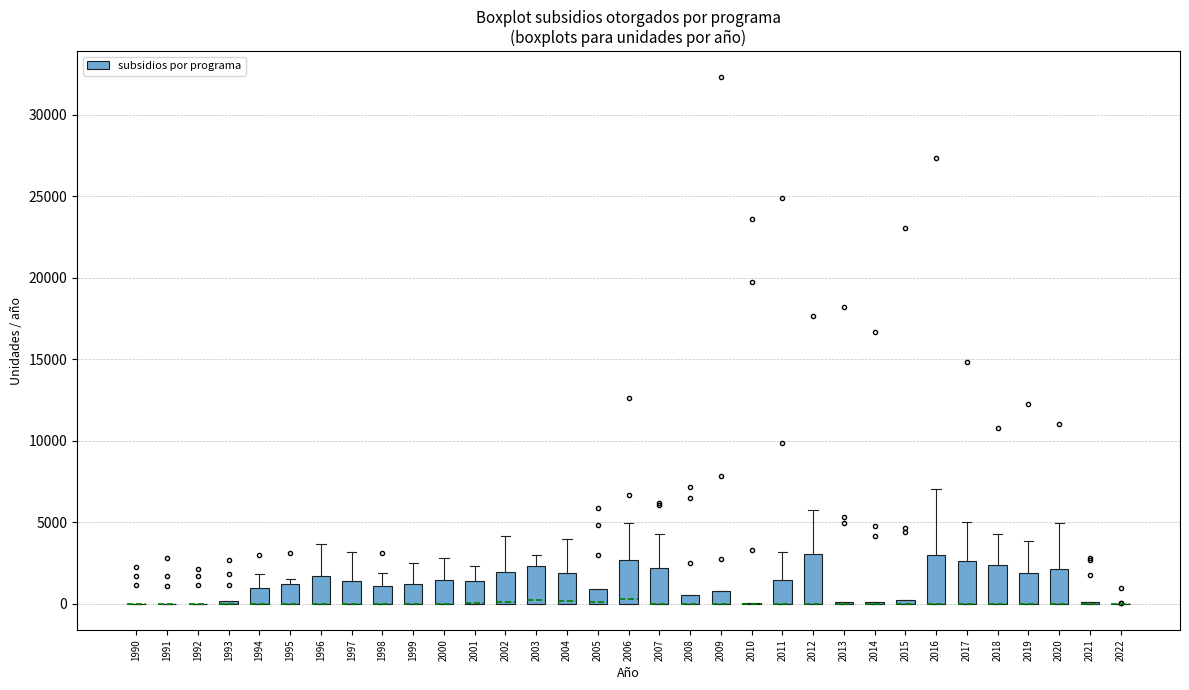

Where is the upper edge of the box at x = 2000 on the y-axis? The values are not printed on the chart, so give them approximately, as read against the axis.

1500